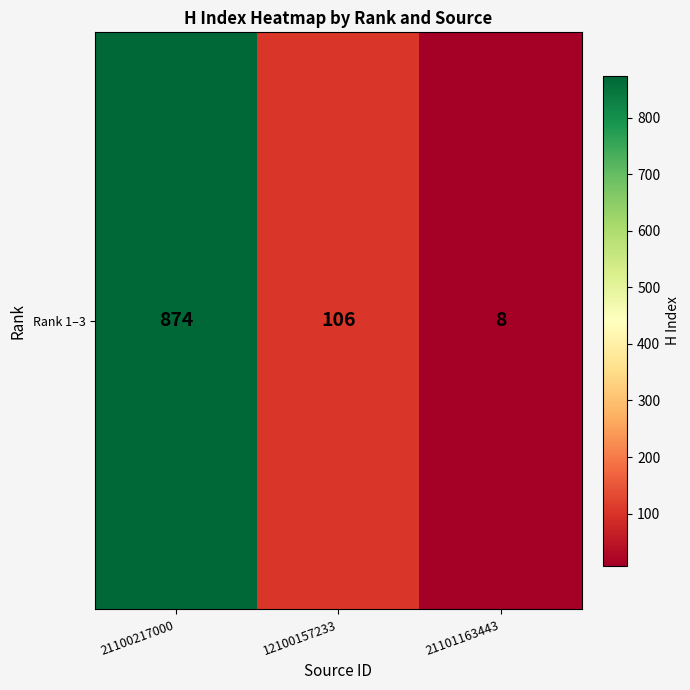

What is the average value?

329